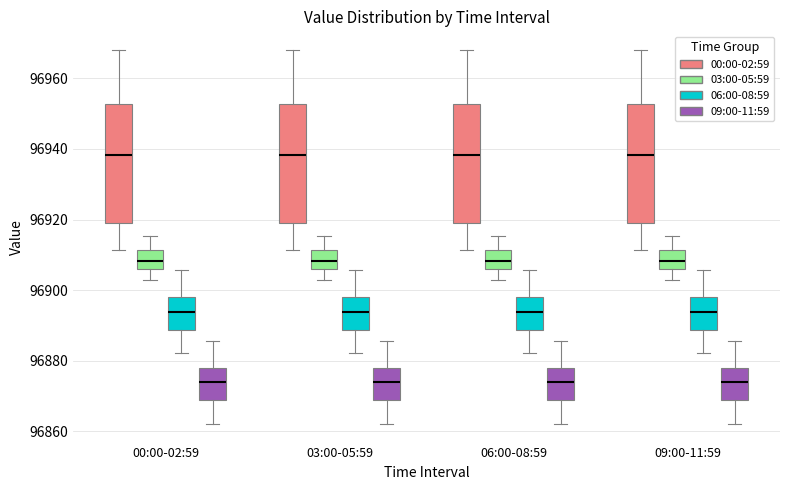

Reading left to right, read every box against the y-axis: the position of its median line, the range the box covers, and the ends of its whiskers. The values are not printed on the chart, so give them approximately, as read against the axis.

00:00-02:59 (00:00-02:59): median 96938, box 96920 to 96952, whiskers 96912 to 96968
00:00-02:59 (03:00-05:59): median 96908, box 96906 to 96912, whiskers 96902 to 96916
00:00-02:59 (06:00-08:59): median 96894, box 96888 to 96898, whiskers 96882 to 96906
00:00-02:59 (09:00-11:59): median 96874, box 96868 to 96878, whiskers 96862 to 96886
03:00-05:59 (00:00-02:59): median 96938, box 96920 to 96952, whiskers 96912 to 96968
03:00-05:59 (03:00-05:59): median 96908, box 96906 to 96912, whiskers 96902 to 96916
03:00-05:59 (06:00-08:59): median 96894, box 96888 to 96898, whiskers 96882 to 96906
03:00-05:59 (09:00-11:59): median 96874, box 96868 to 96878, whiskers 96862 to 96886
06:00-08:59 (00:00-02:59): median 96938, box 96920 to 96952, whiskers 96912 to 96968
06:00-08:59 (03:00-05:59): median 96908, box 96906 to 96912, whiskers 96902 to 96916
06:00-08:59 (06:00-08:59): median 96894, box 96888 to 96898, whiskers 96882 to 96906
06:00-08:59 (09:00-11:59): median 96874, box 96868 to 96878, whiskers 96862 to 96886
09:00-11:59 (00:00-02:59): median 96938, box 96920 to 96952, whiskers 96912 to 96968
09:00-11:59 (03:00-05:59): median 96908, box 96906 to 96912, whiskers 96902 to 96916
09:00-11:59 (06:00-08:59): median 96894, box 96888 to 96898, whiskers 96882 to 96906
09:00-11:59 (09:00-11:59): median 96874, box 96868 to 96878, whiskers 96862 to 96886